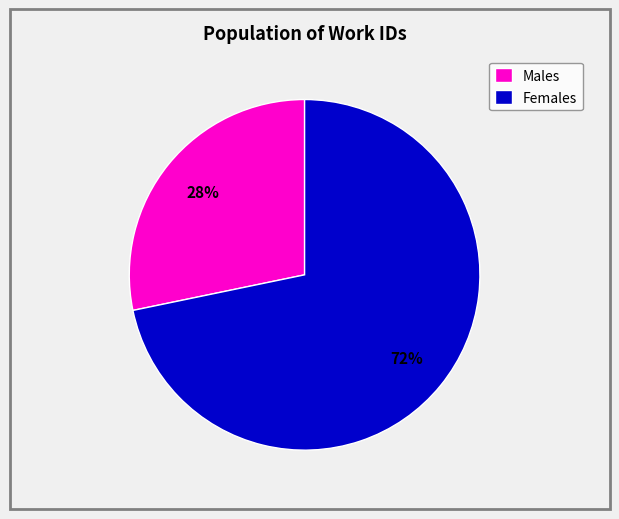

Which category has the biggest portion of the pie?

Females